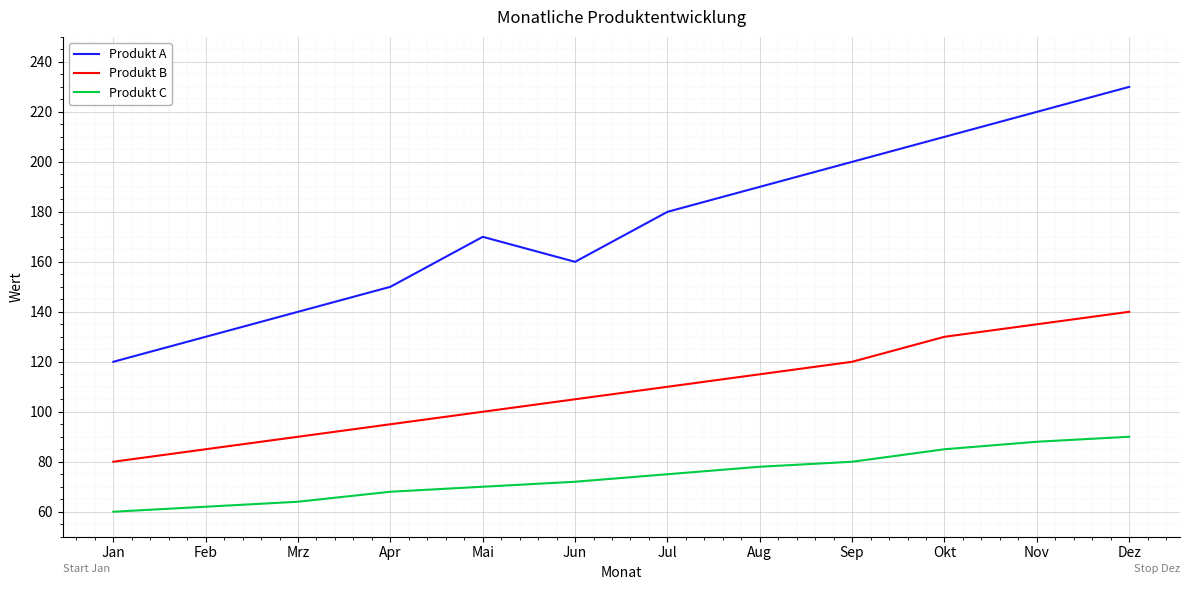

True or false: Produkt A and Produkt B cross at least once.

False